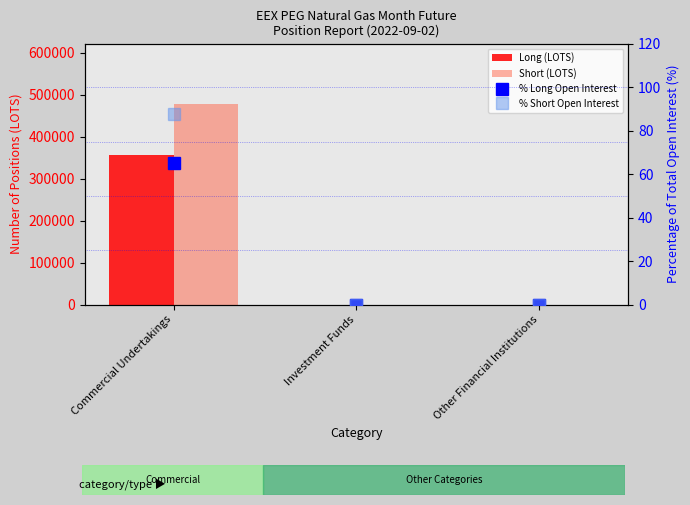

What is the label of the 2nd bar from the left?

Investment Funds